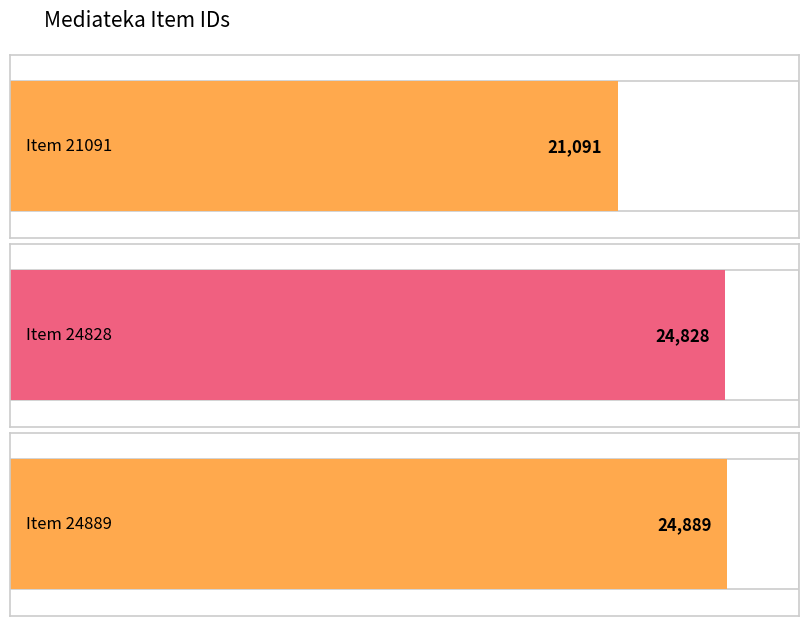

Reading left to right, list all the values displayed in this chart.

21091	24828	24889